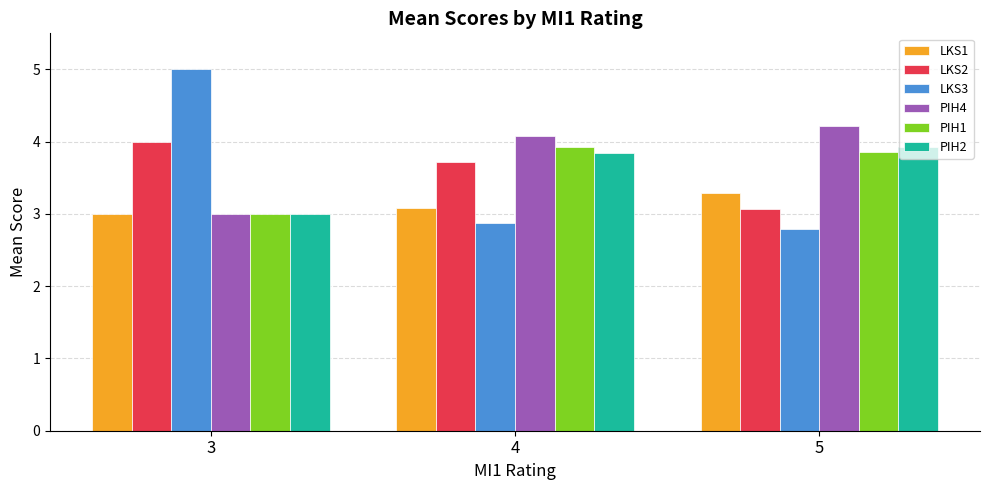

Does the chart contain any negative values?

No